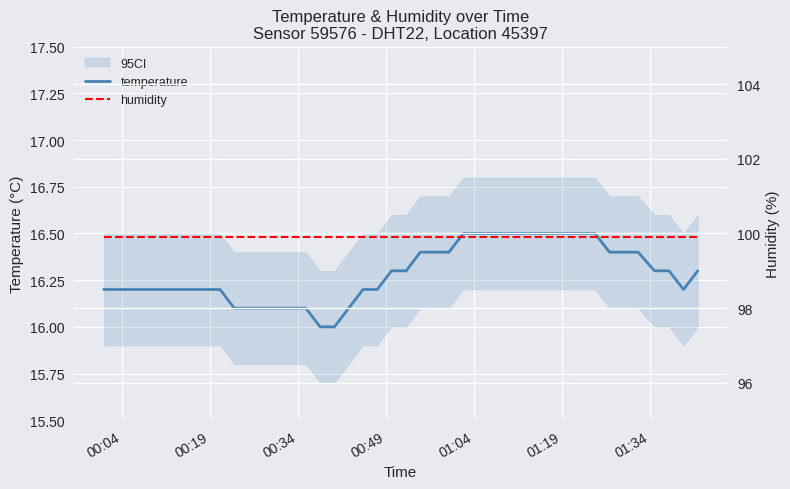

At how many categories does at least one series exceed 43?

40